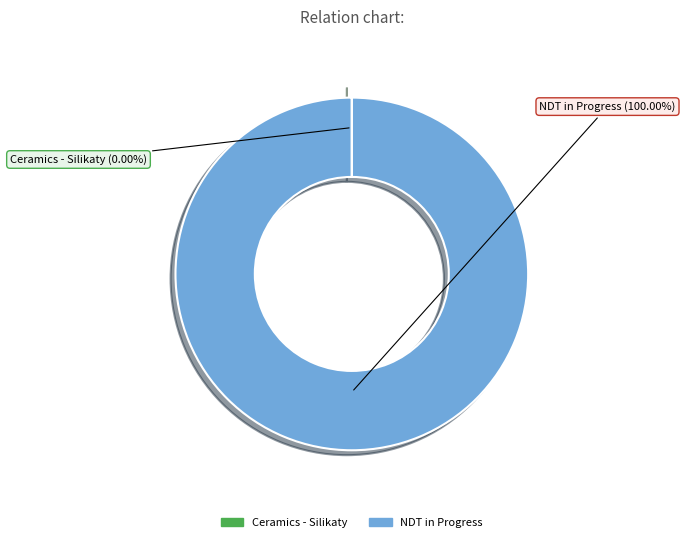

Does any single category account for the majority?

Yes